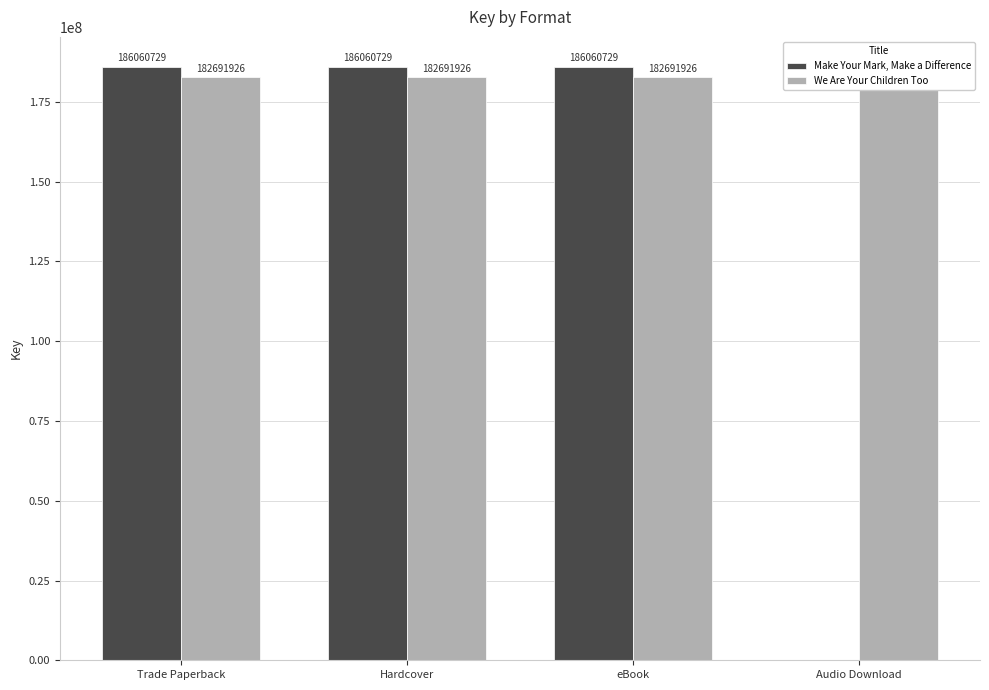

True or false: We Are Your Children Too has a value of 59562295 at Hardcover.

False